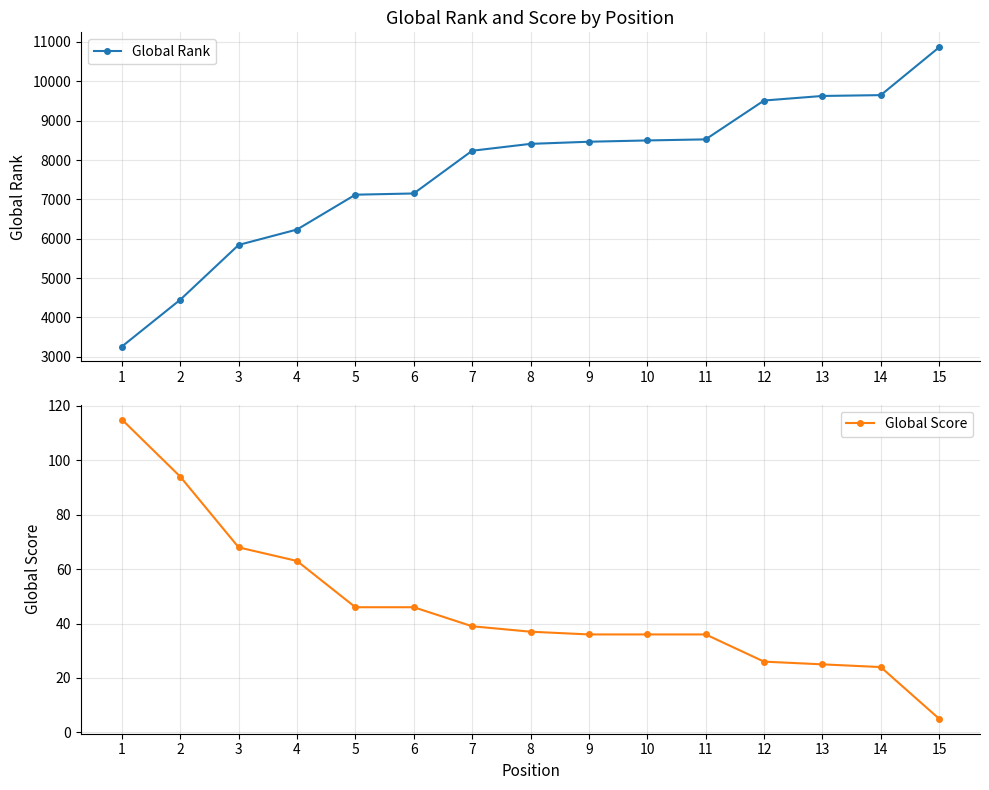

Reading left to right, transcribe all the data shown in this chart.

Global Rank: 1=3262	2=4451	3=5843	4=6234	5=7119	6=7150	7=8235	8=8410	9=8464	10=8497	11=8524	12=9511	13=9627	14=9648	15=10863
Global Score: 1=115	2=94	3=68	4=63	5=46	6=46	7=39	8=37	9=36	10=36	11=36	12=26	13=25	14=24	15=5